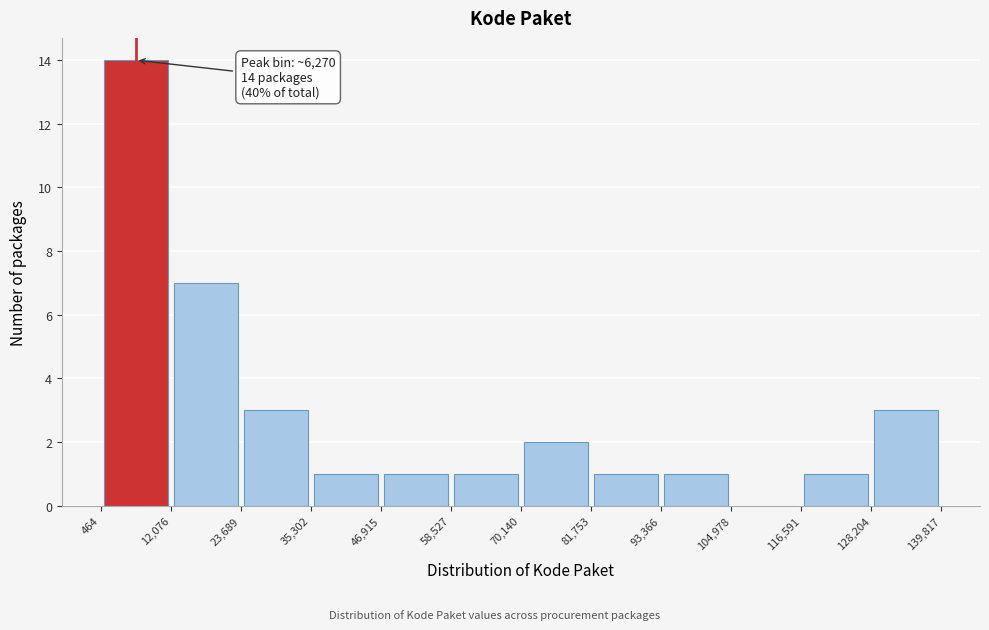

Which range on the x-axis has the tallest bar?

464 to 12,076